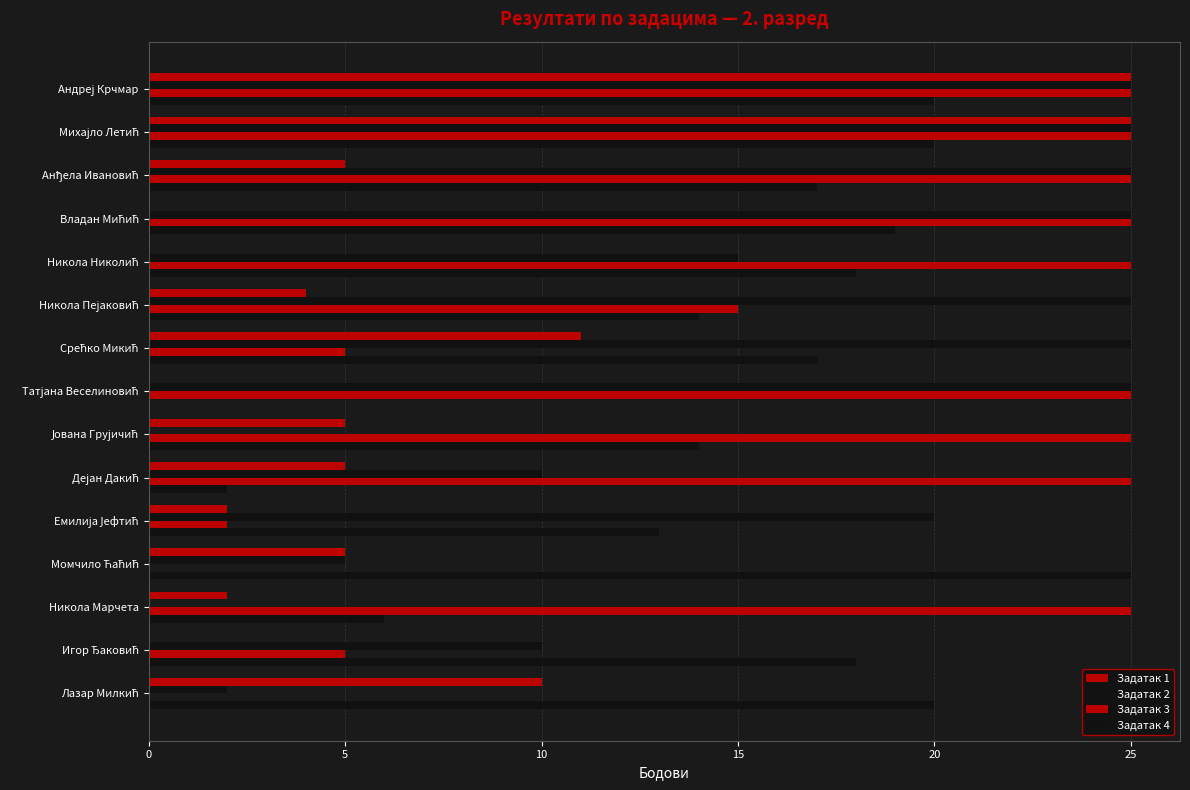

Count the number of categories in the chart.

15